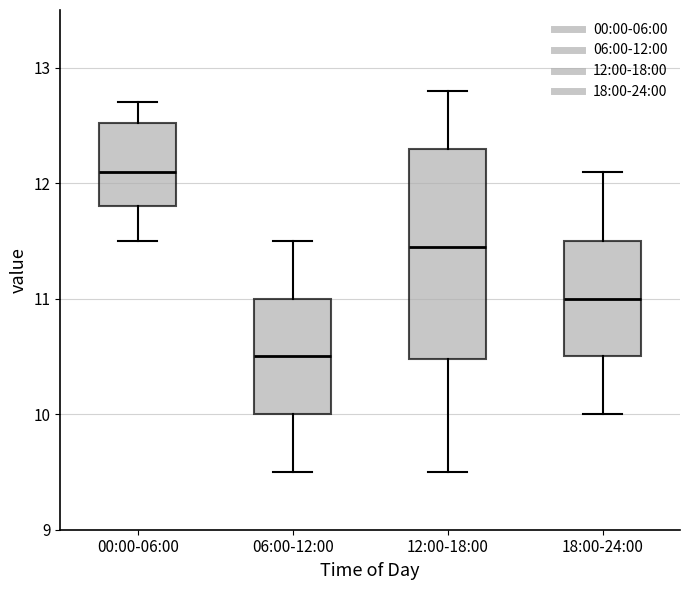

Which box has the highest median line?

00:00-06:00